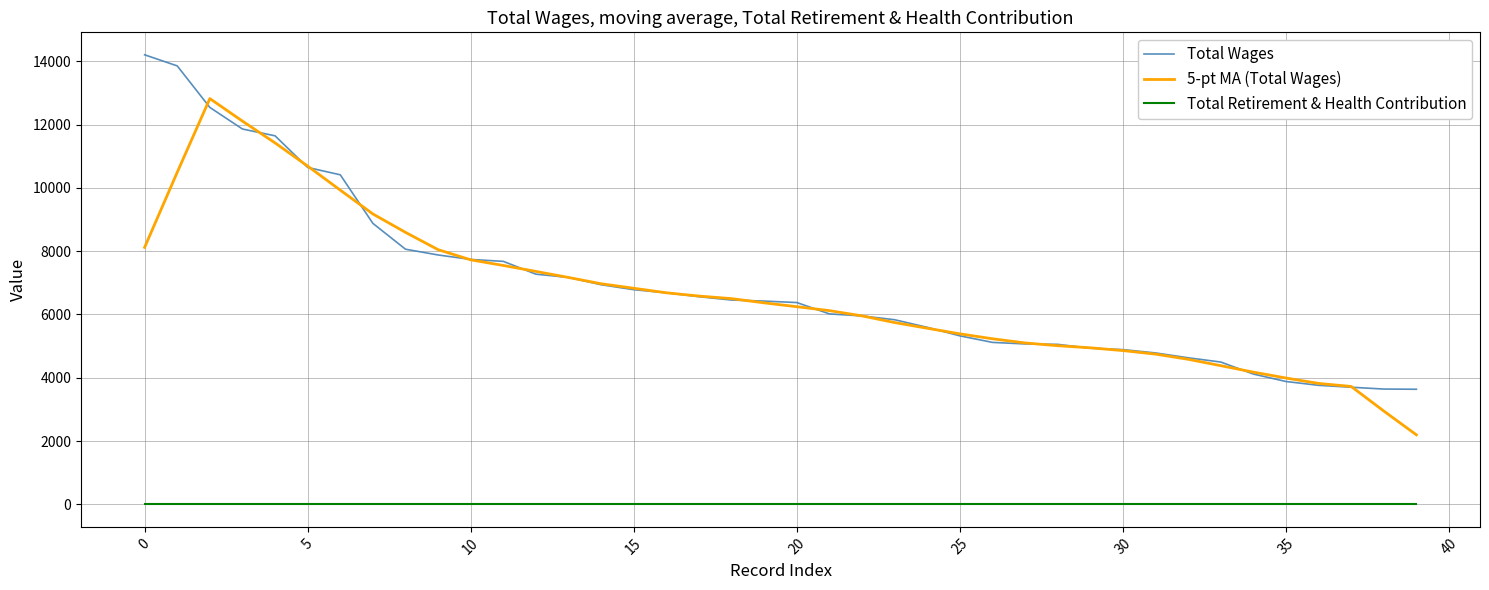

What is the highest value of the Total Wages series?

14202.0